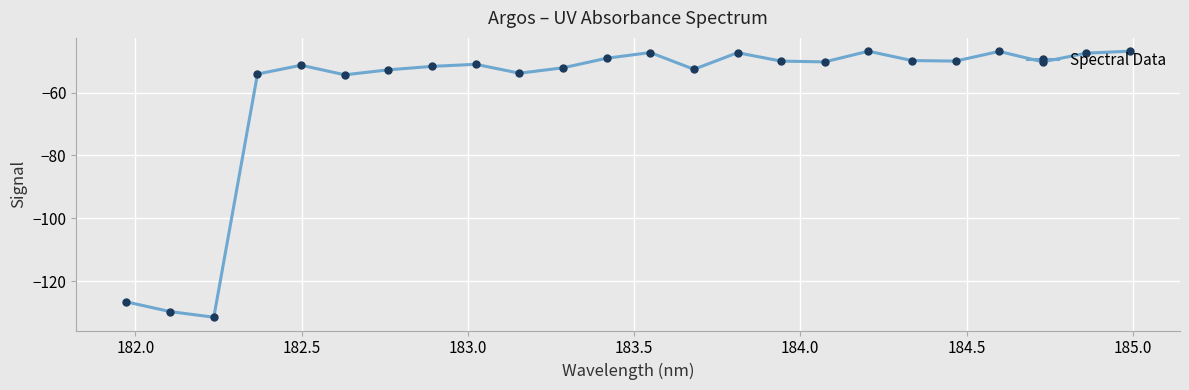

True or false: the data has more than 1 interior local peaks.

True